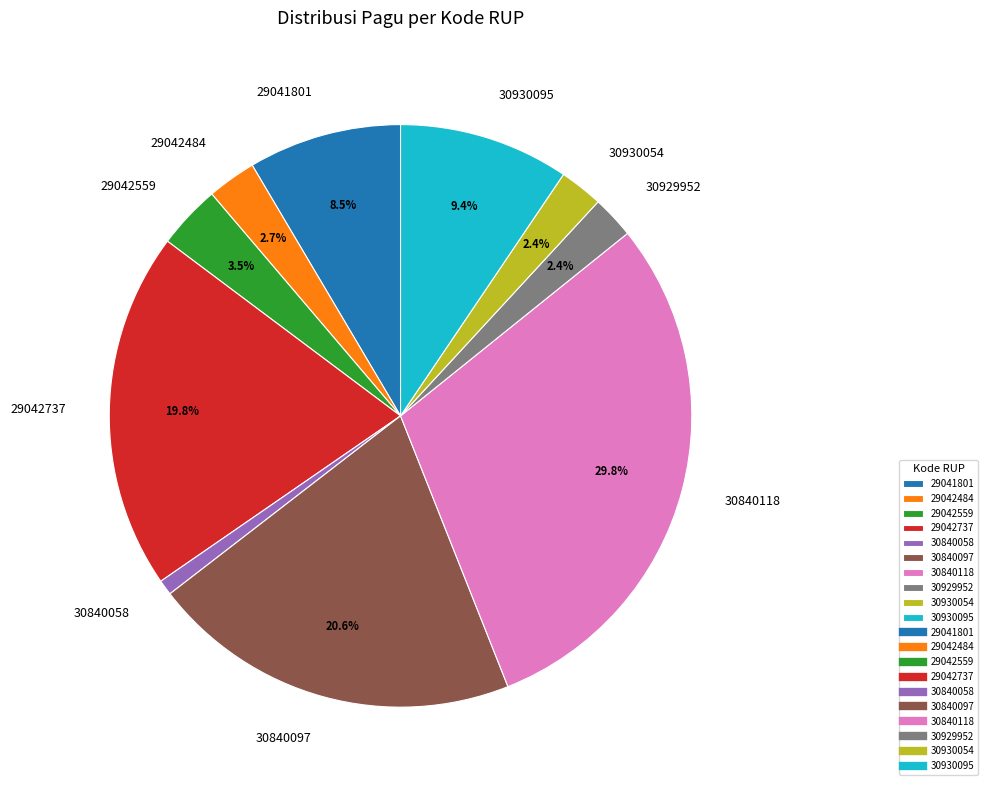

Which slice is the largest?

30840118